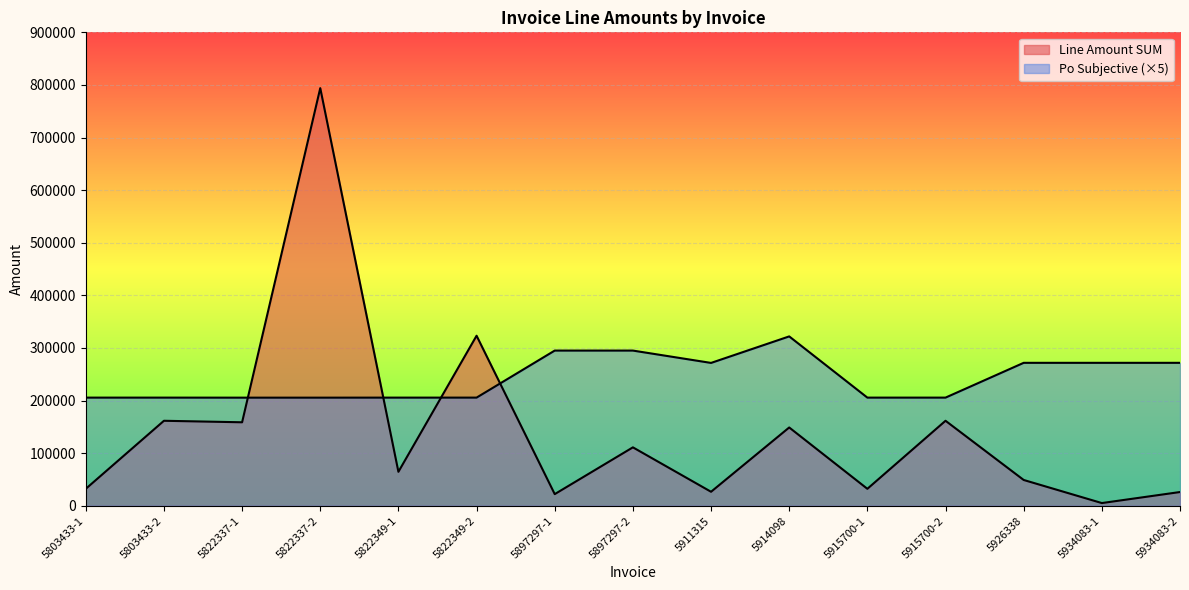

What is the label of the 1st point from the left?

5803433-1